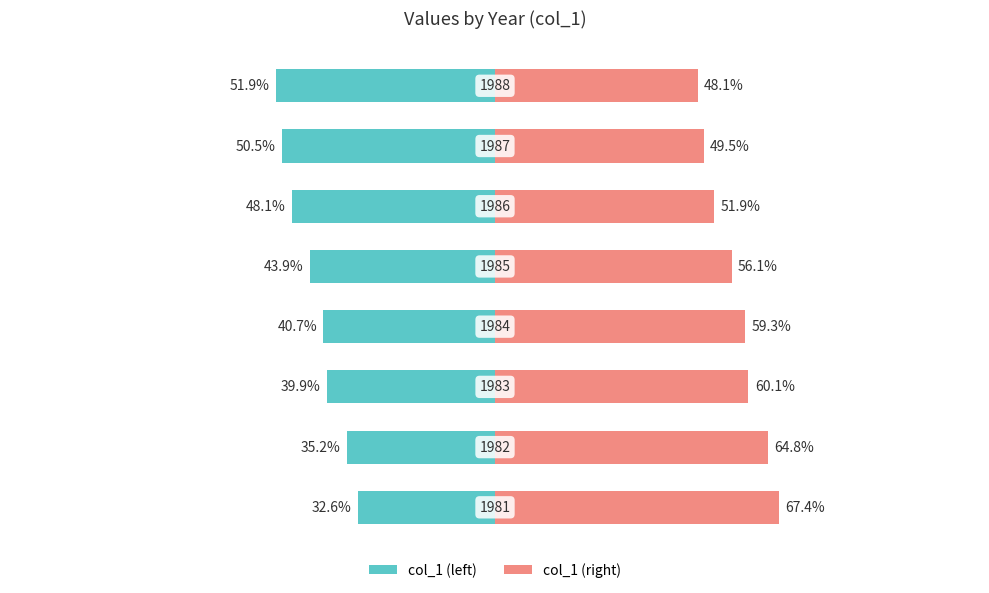

Is it true that col_1 (left) equals -91.5 at 7?

False